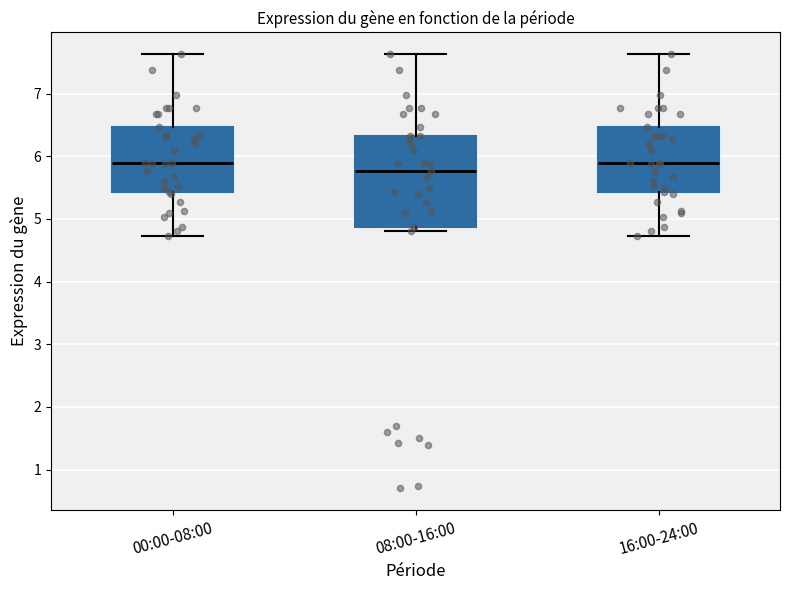

Reading left to right, read every box against the y-axis: the position of its median line, the range the box covers, and the ends of its whiskers. The values are not printed on the chart, so give them approximately, as read against the axis.

00:00-08:00: median 5.9, box 5.4 to 6.5, whiskers 4.7 to 7.6
08:00-16:00: median 5.8, box 4.9 to 6.3, whiskers 4.8 to 7.6
16:00-24:00: median 5.9, box 5.4 to 6.5, whiskers 4.7 to 7.6